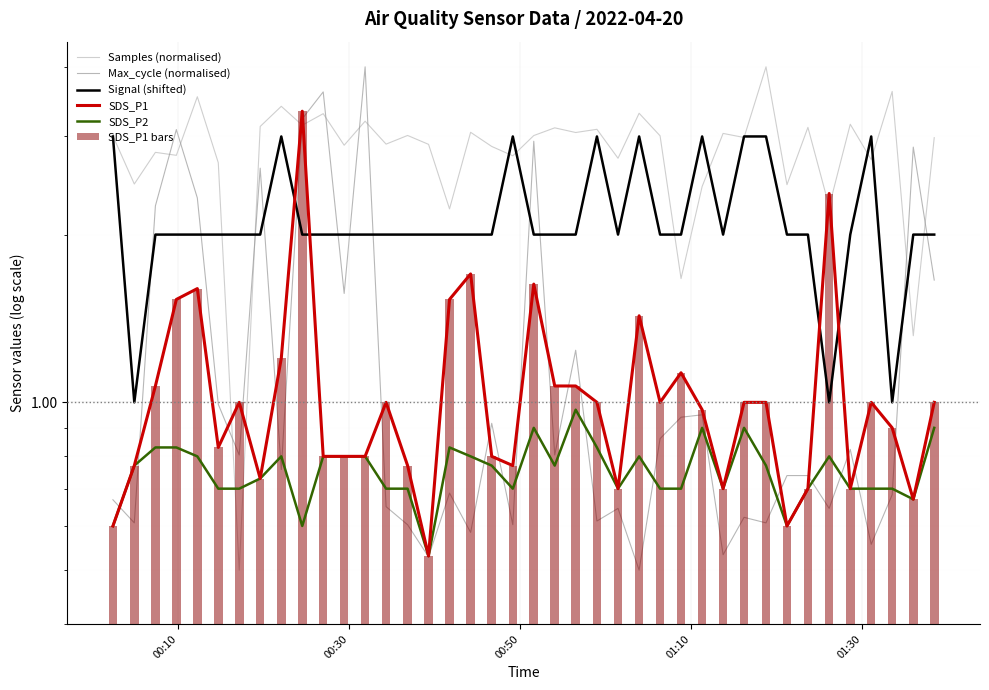

How many data points in SDS_P1 are less than 1?

19